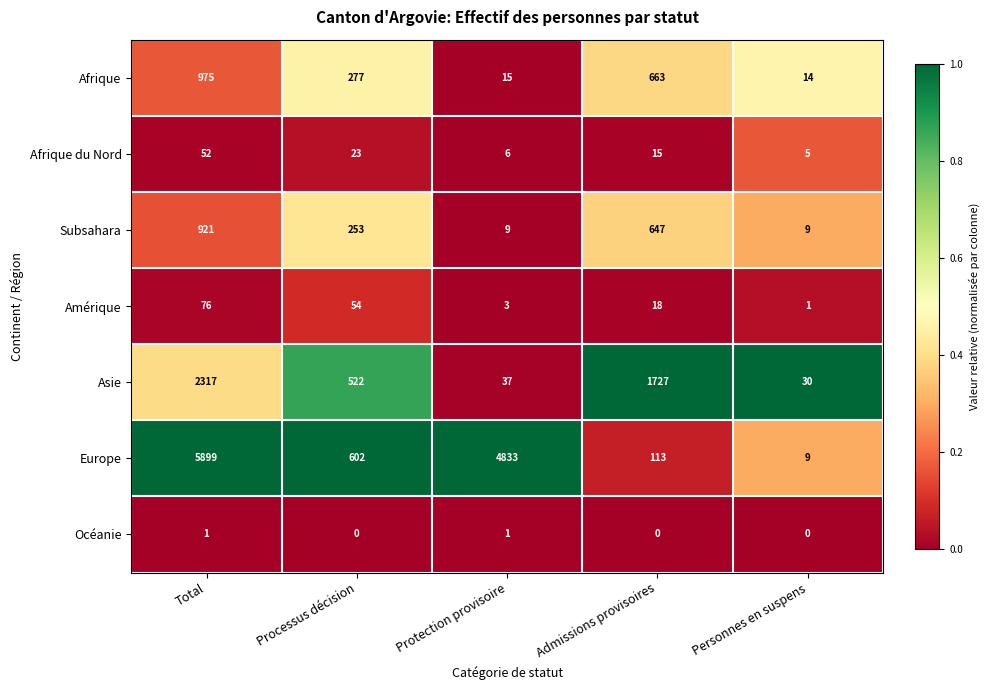

True or false: Afrique has a value of 14 at Personnes en suspens.

True